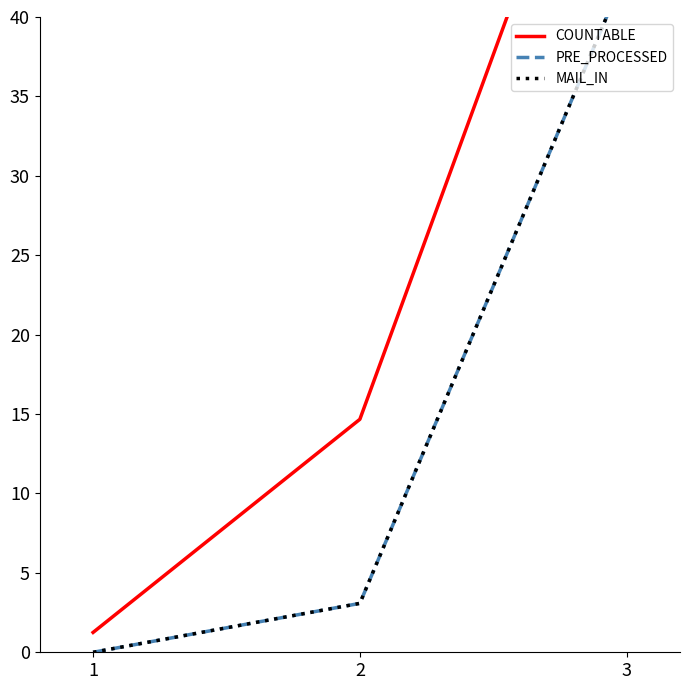

Is this an area chart (filled region under the line)?

No